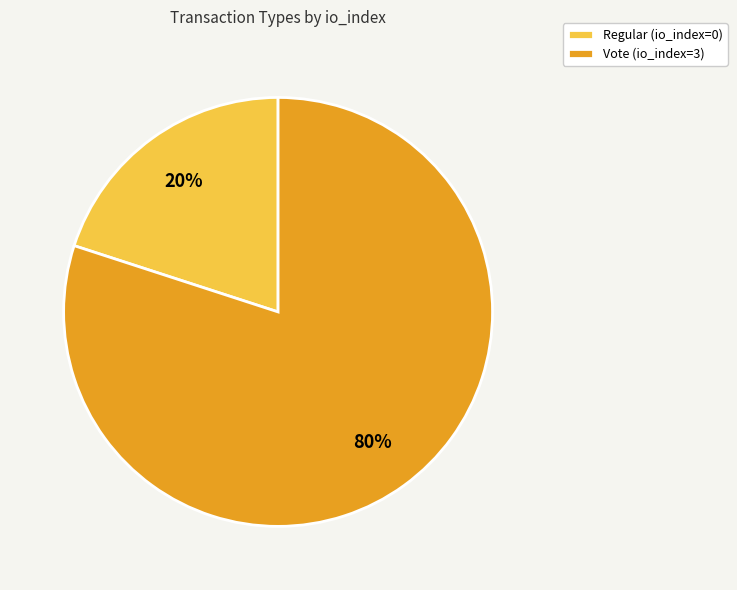

Does Regular represent more than half of the total?

No